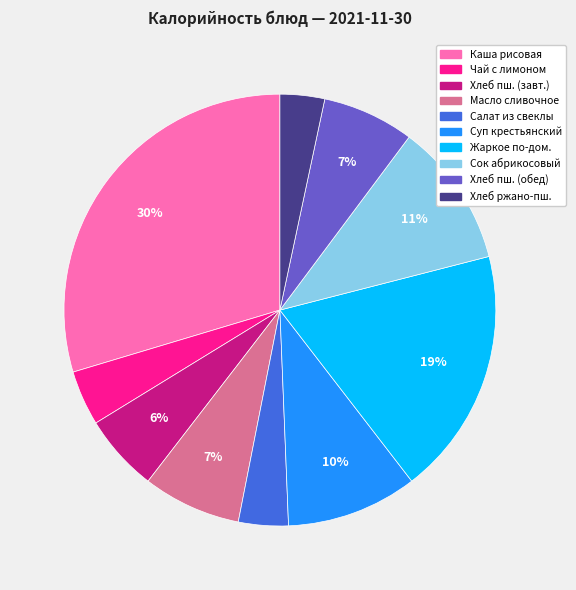

Is there any slice that represents more than half of the pie?

No